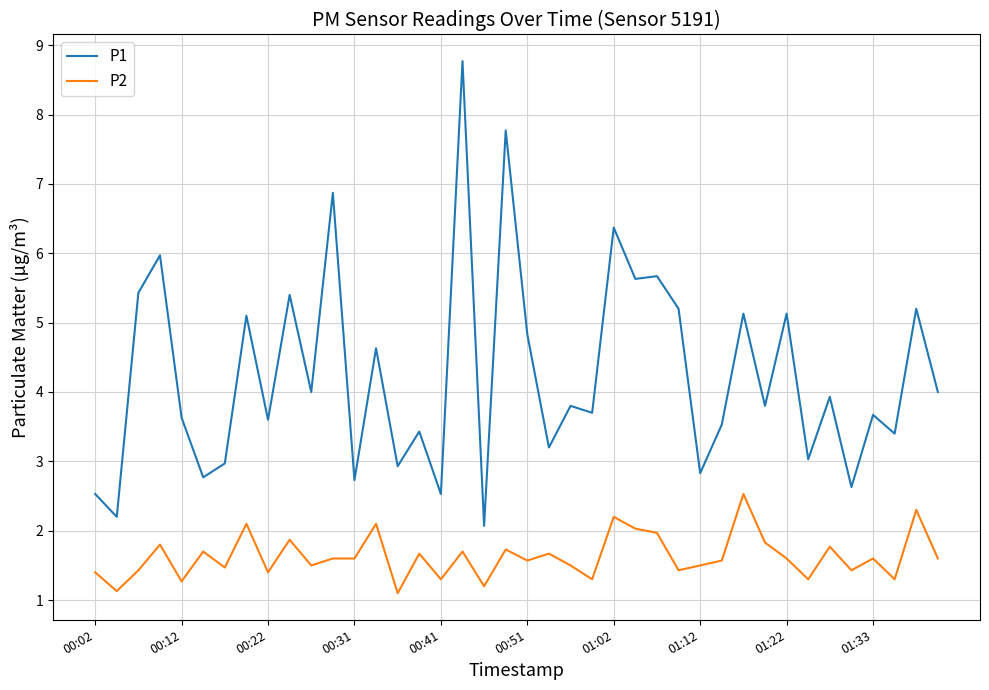

True or false: P1 and P2 intersect in this chart.

False